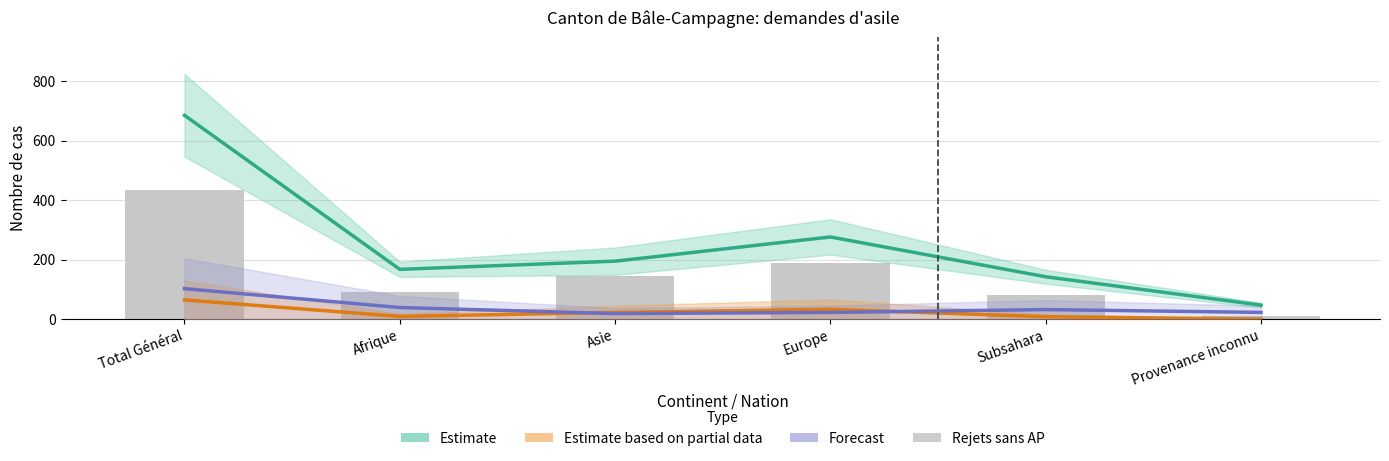

What is the total value across all series at Asie?

381.0